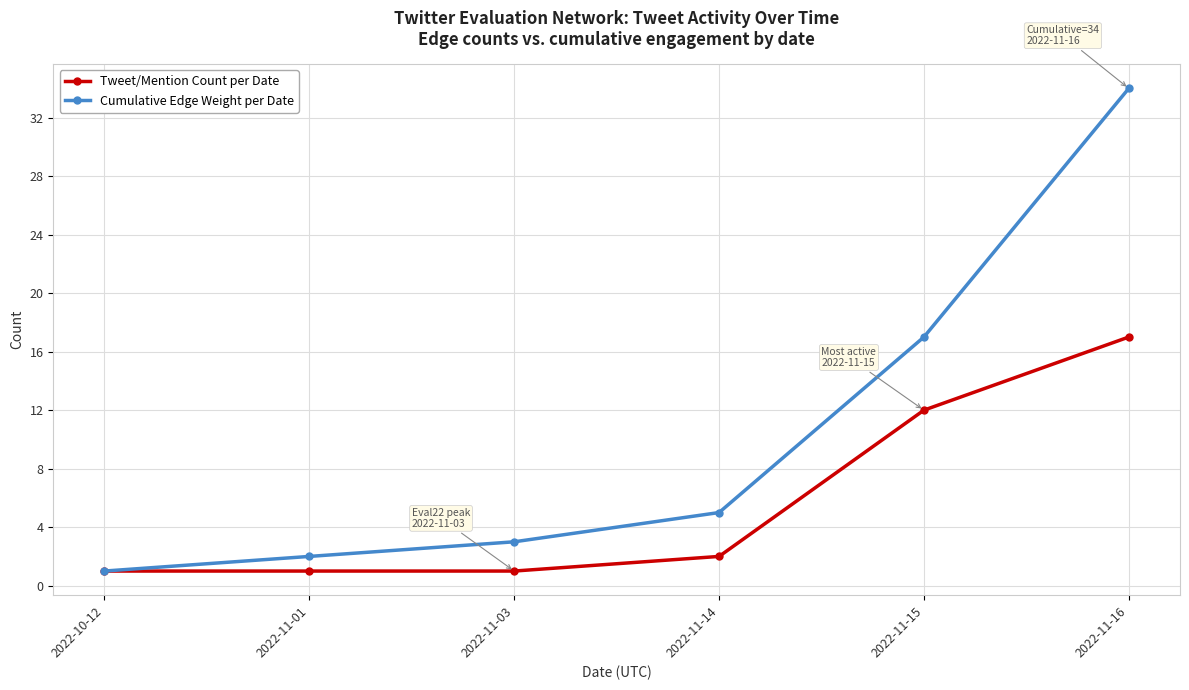

What is the average value of the Cumulative Edge Weight per Date series?

10